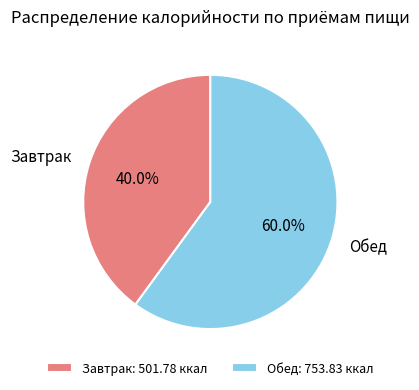

Is Завтрак the majority of the pie?

No